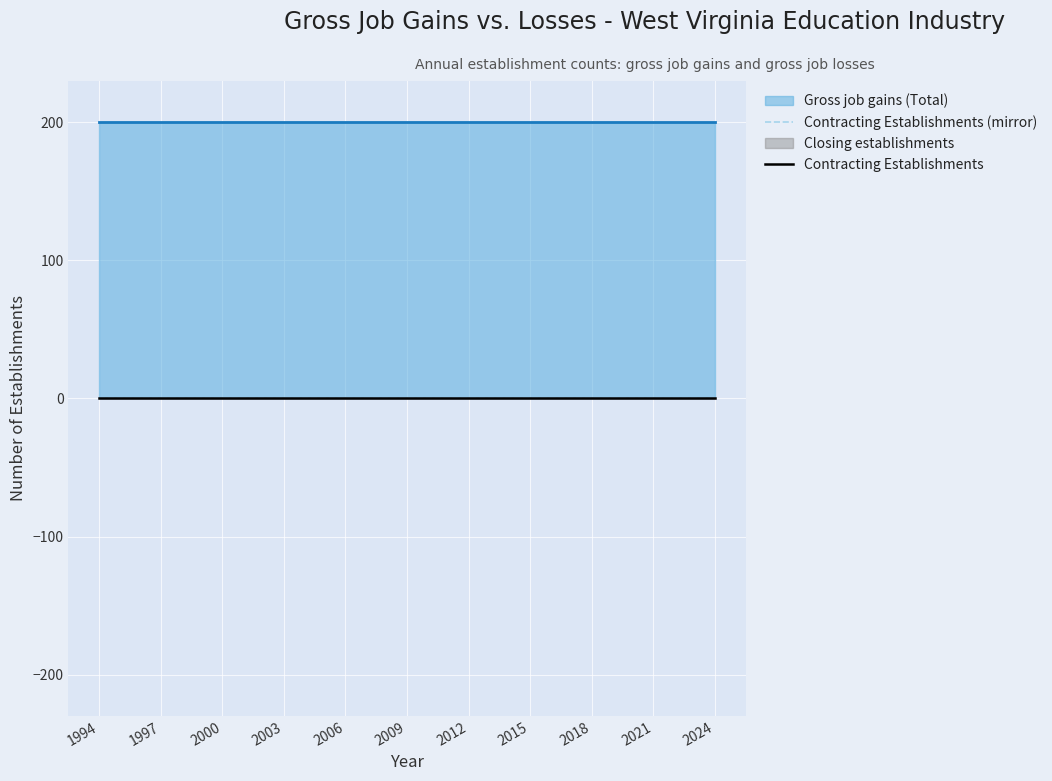

True or false: Contracting Establishments has more than 2 interior local peaks.

False